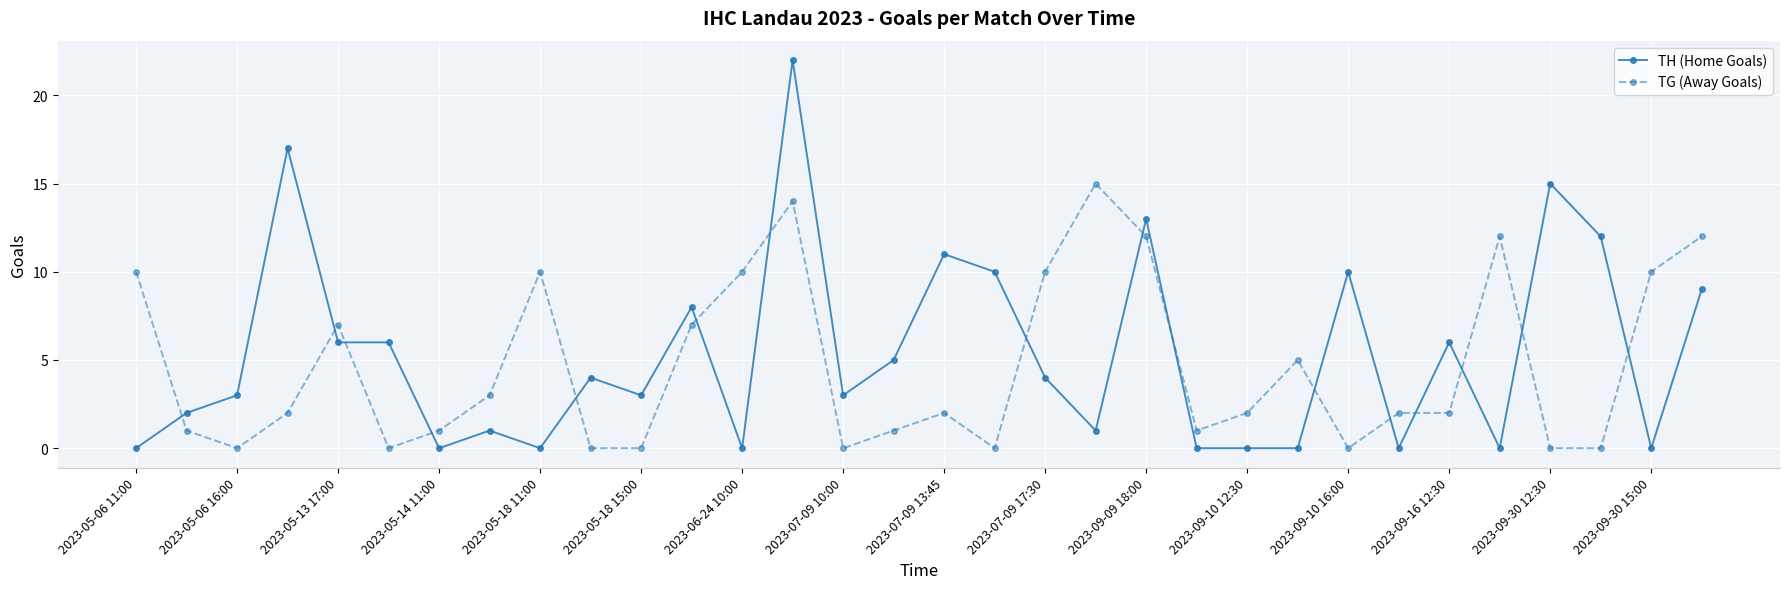

Reading left to right, transcribe all the data shown in this chart.

TH (Home Goals): 0	2	3	17	6	6	0	1	0	4	3	8	0	22	3	5	11	10	4	1	13	0	0	0	10	0	6	0	15	12	0	9
TG (Away Goals): 10	1	0	2	7	0	1	3	10	0	0	7	10	14	0	1	2	0	10	15	12	1	2	5	0	2	2	12	0	0	10	12